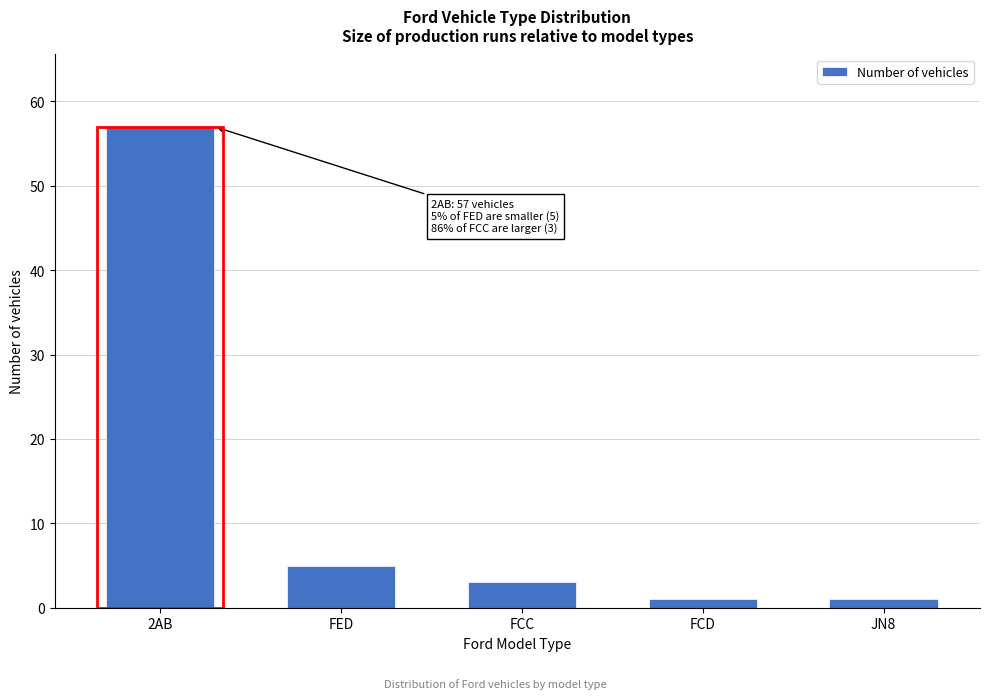

Reading right to left, transcribe all the data shown in this chart.

JN8=1	FCD=1	FCC=3	FED=5	2AB=57